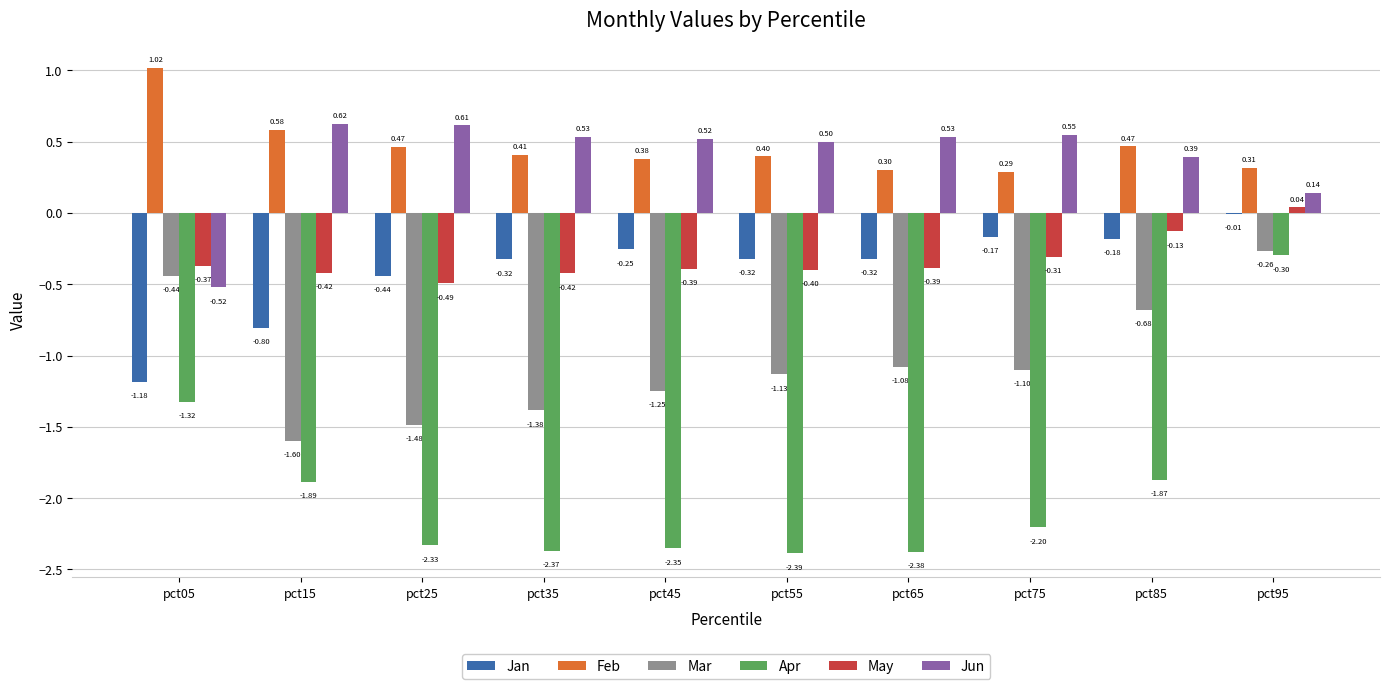

Is the value of Jun at pct05 greater than the value of Mar at pct05?

No